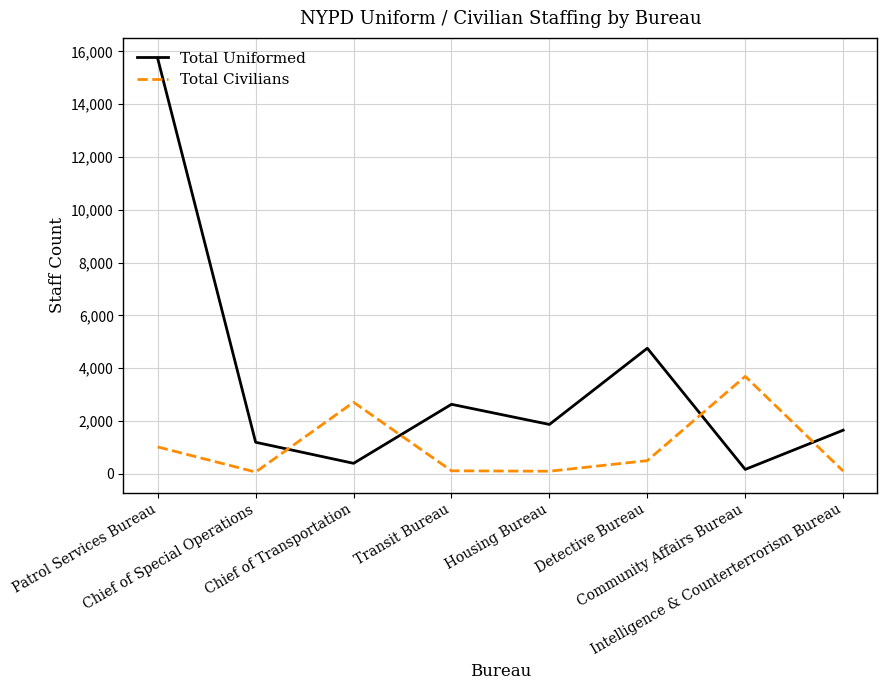

List the series in order of their overall mean, lowest first.

Total Civilians, Total Uniformed